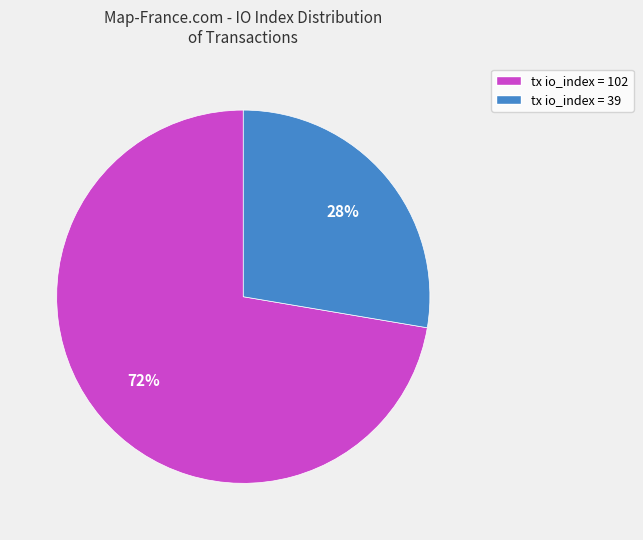

To the nearest percent, what is the average slice percentage?

50%